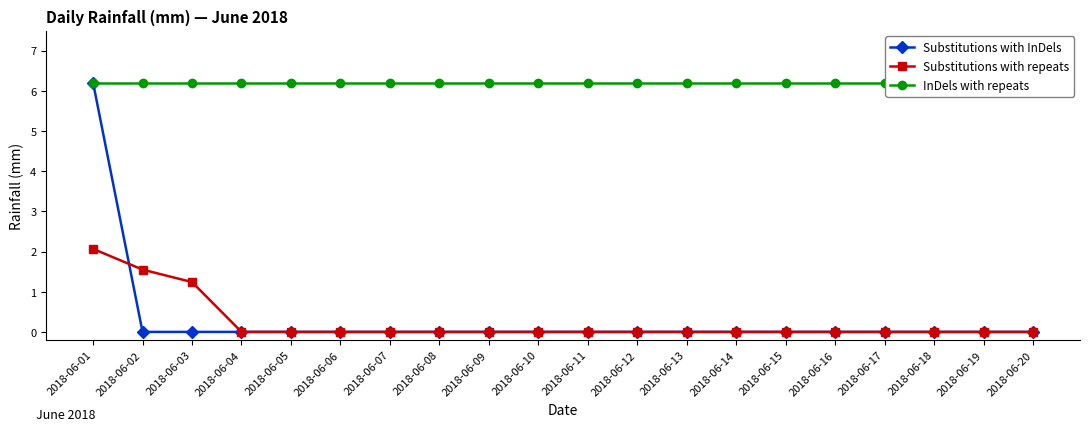

Which has a higher value, 2018-06-11 or 2018-06-07?

2018-06-11